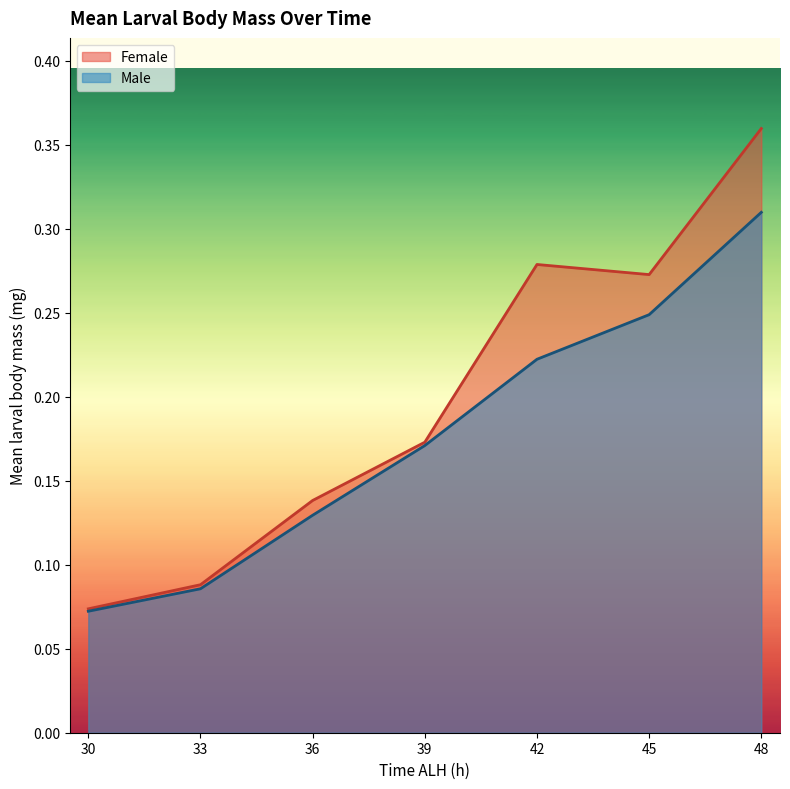

What is the smallest value displayed?

0.1